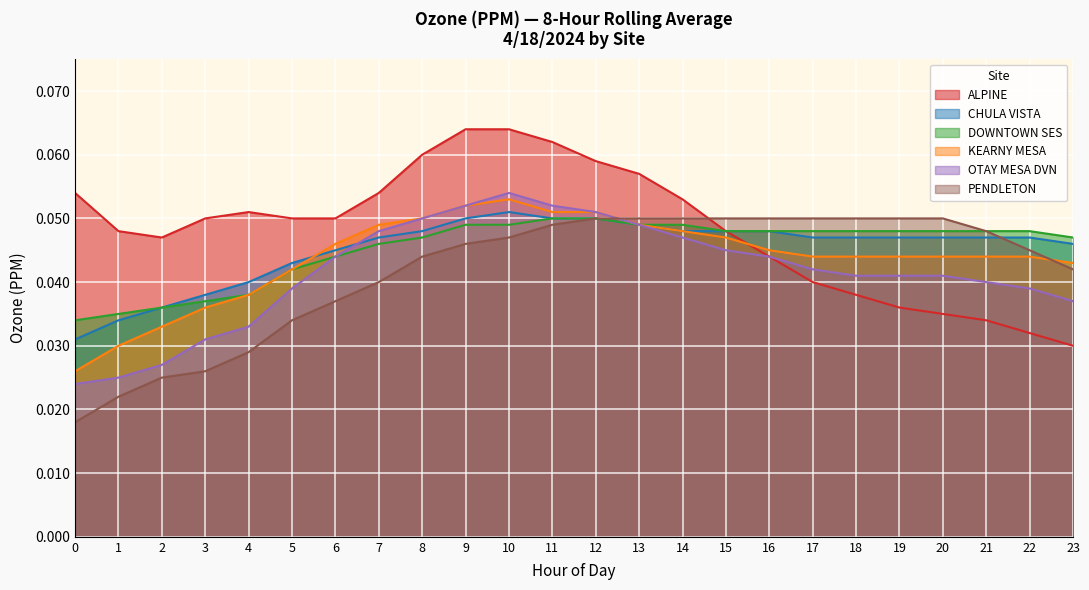

How many DOWNTOWN SES values are between 0 and 1?

24